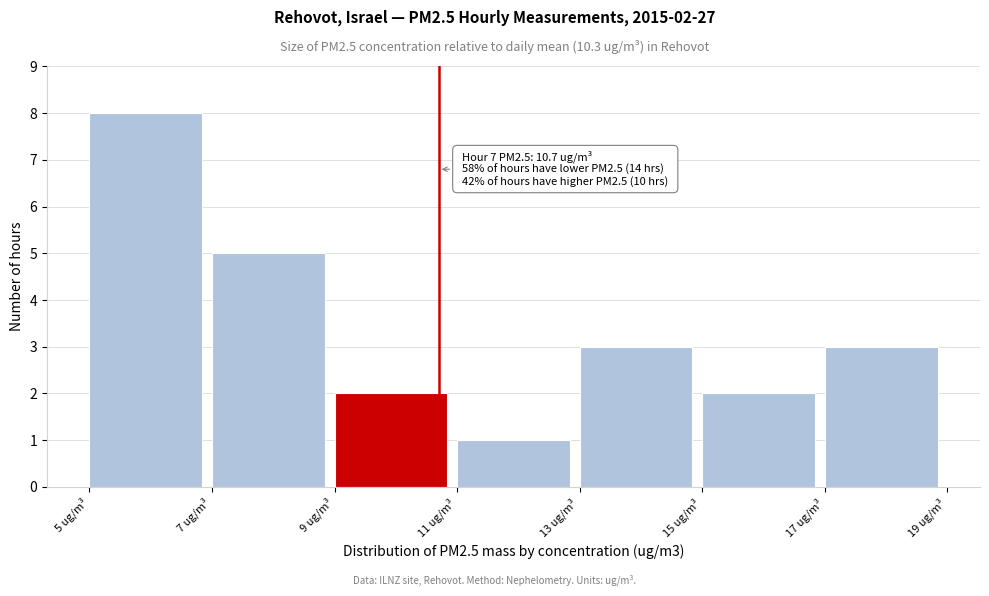

Over which range of the x-axis is the bar tallest?

5 to 7